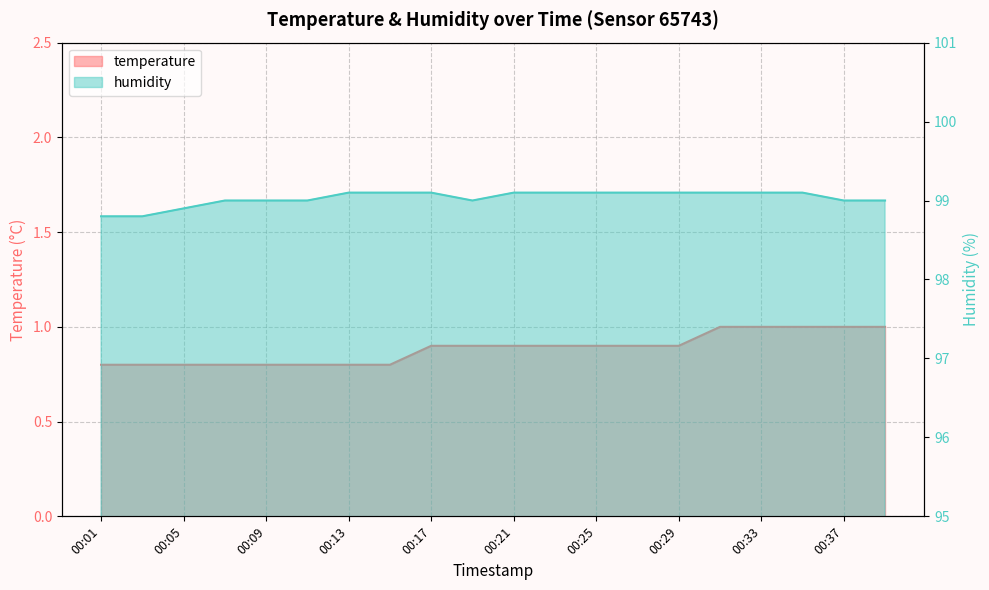

Which series has the largest range (max minus min)?

humidity